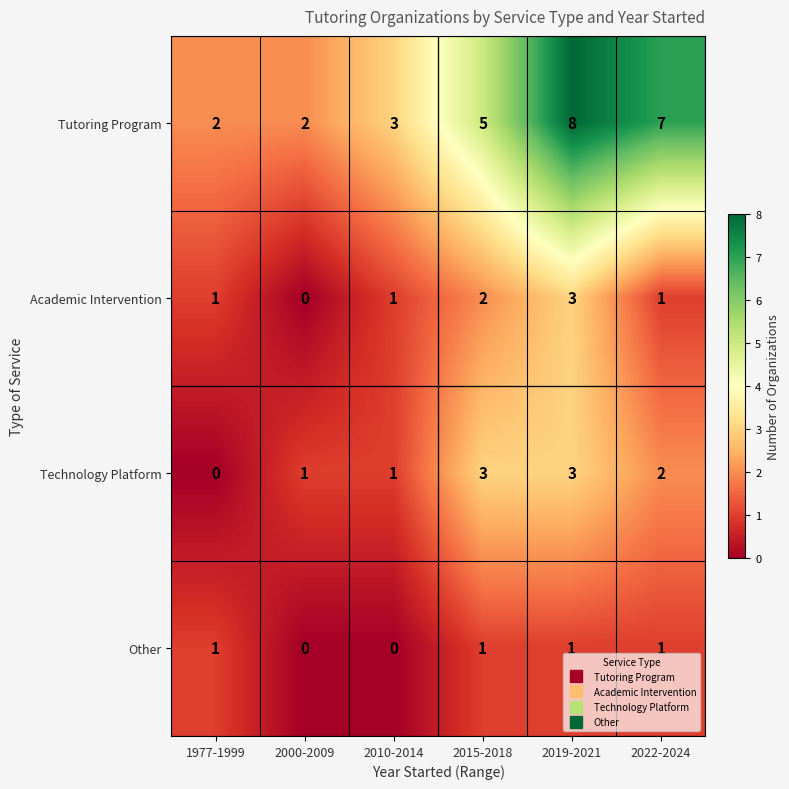

What is the spread (max minus min) of values at 2015-2018?

4